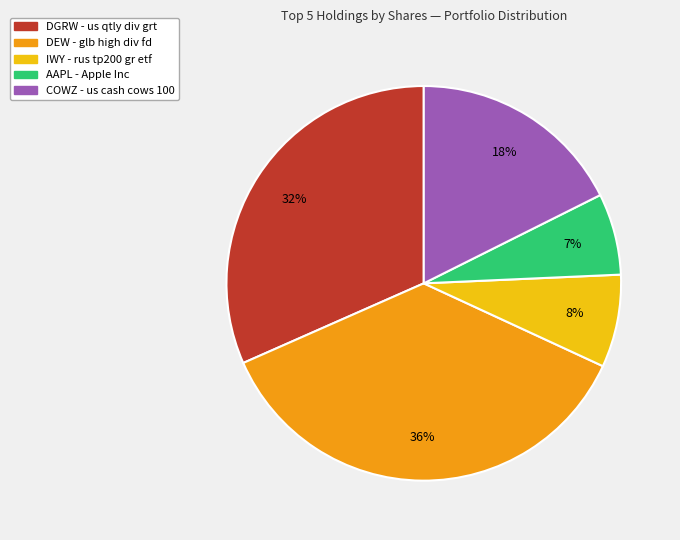

To the nearest percent, what portion does COWZ - us cash cows 100 represent?

18%